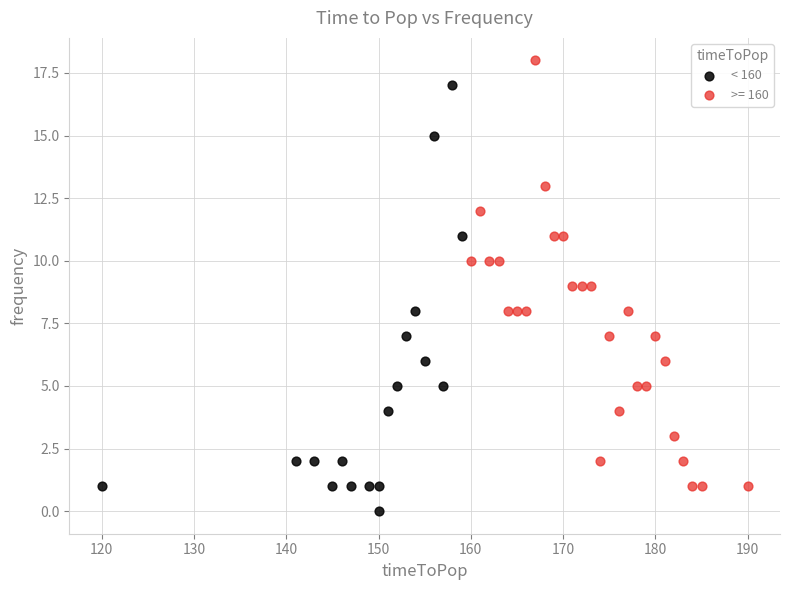

Which series contains the highest Y value?

>= 160